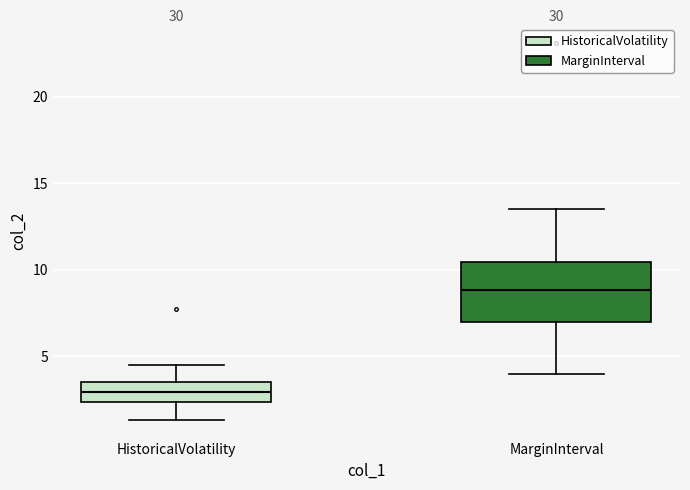

Which box is the tallest, from its lower edge to its upper edge?

MarginInterval